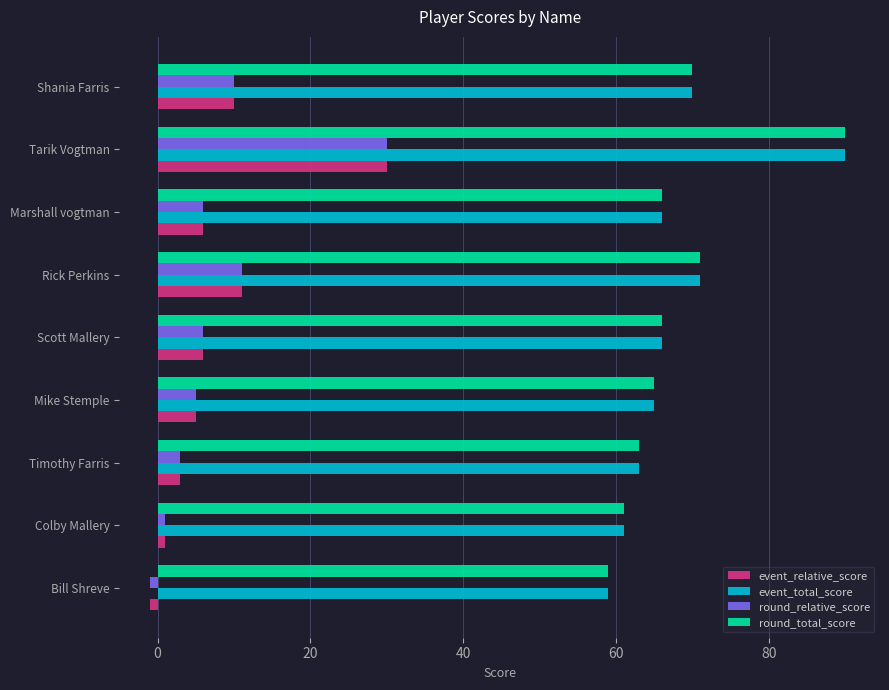

The round_total_score series shows 71 at Rick Perkins. True or false?

True